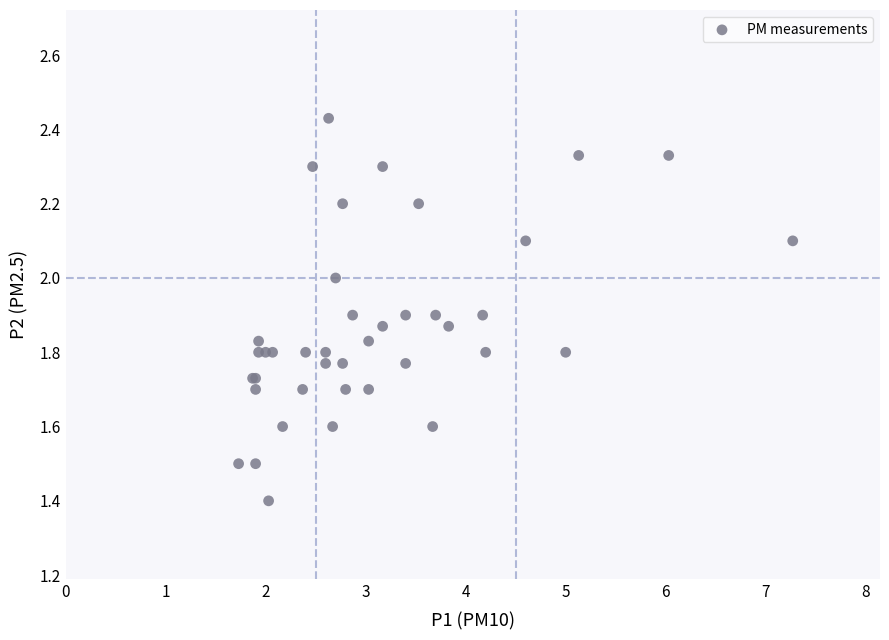

What Y value in the scatter plot is closest to 1?

1.4